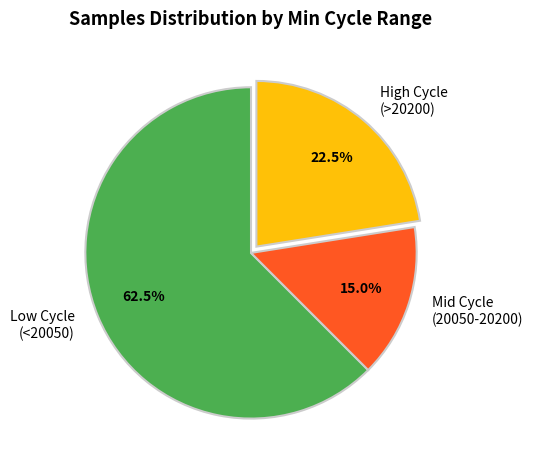

What is the ratio of the value at Mid Cycle (20050-20200) to the value at High Cycle (>20200)?

0.7